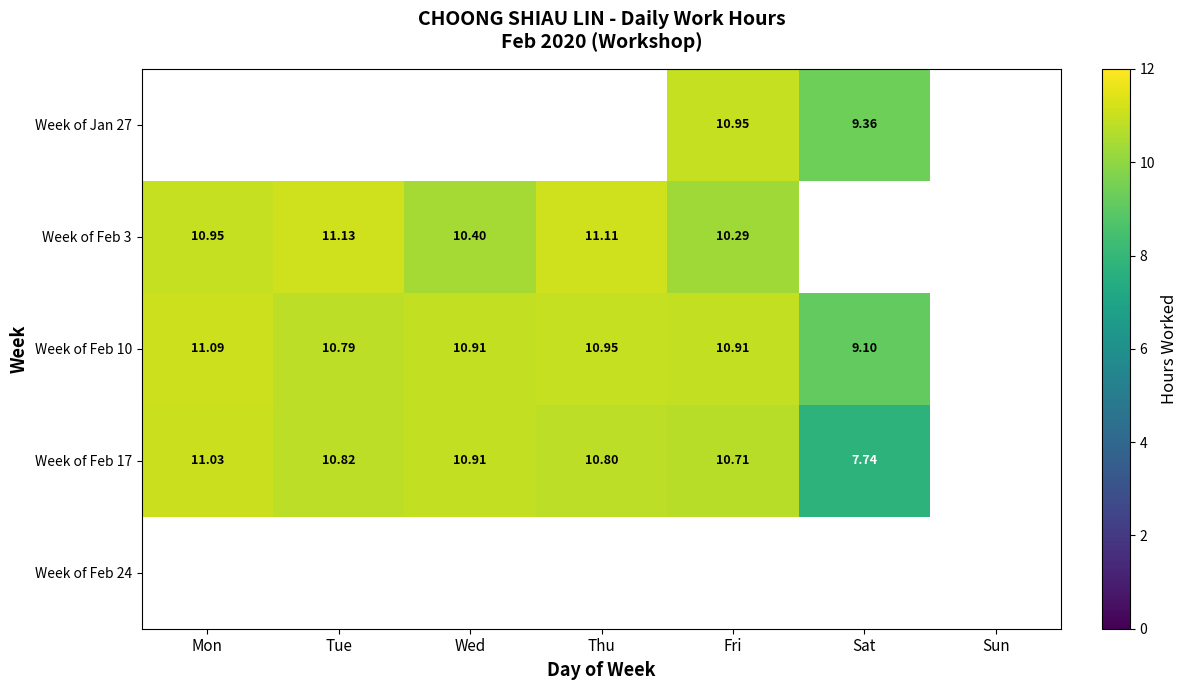

What is the lowest value of the Week of Feb 10 series?

9.1